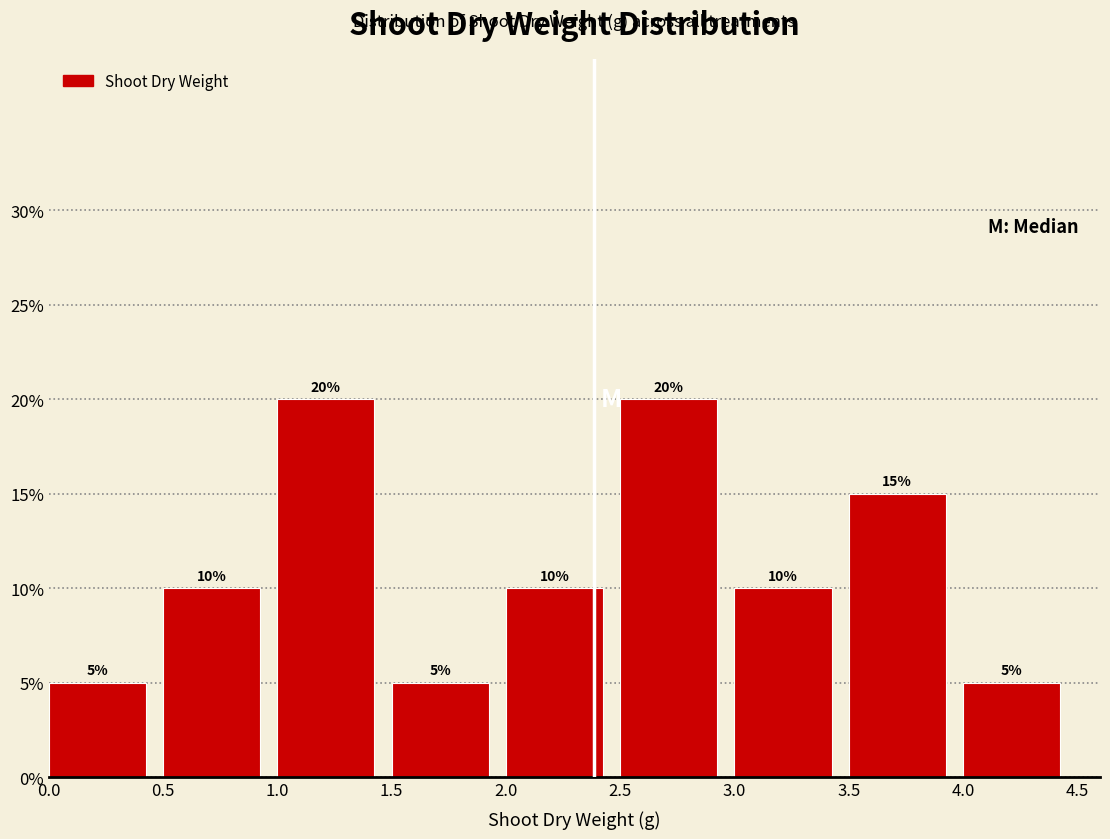

Reading left to right, list every bar in this chart as the range it spans on the x-axis followed by its height.

0.0 to 0.5: 5
0.5 to 1.0: 10
1.0 to 1.5: 20
1.5 to 2.0: 5
2.0 to 2.5: 10
2.5 to 3.0: 20
3.0 to 3.5: 10
3.5 to 4.0: 15
4.0 to 4.5: 5